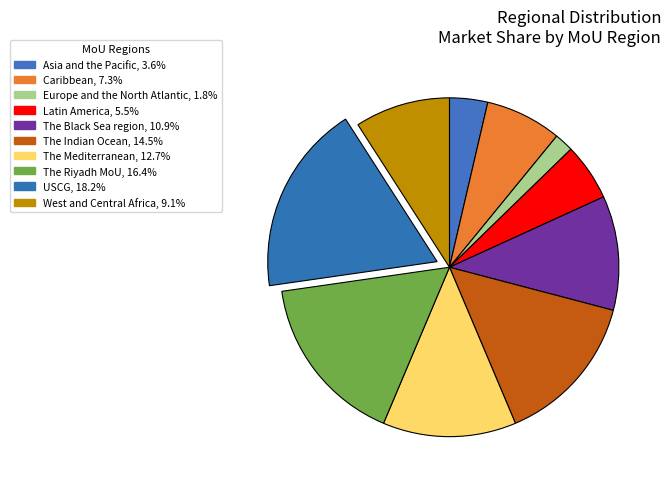

How many slices are in this pie chart?

10